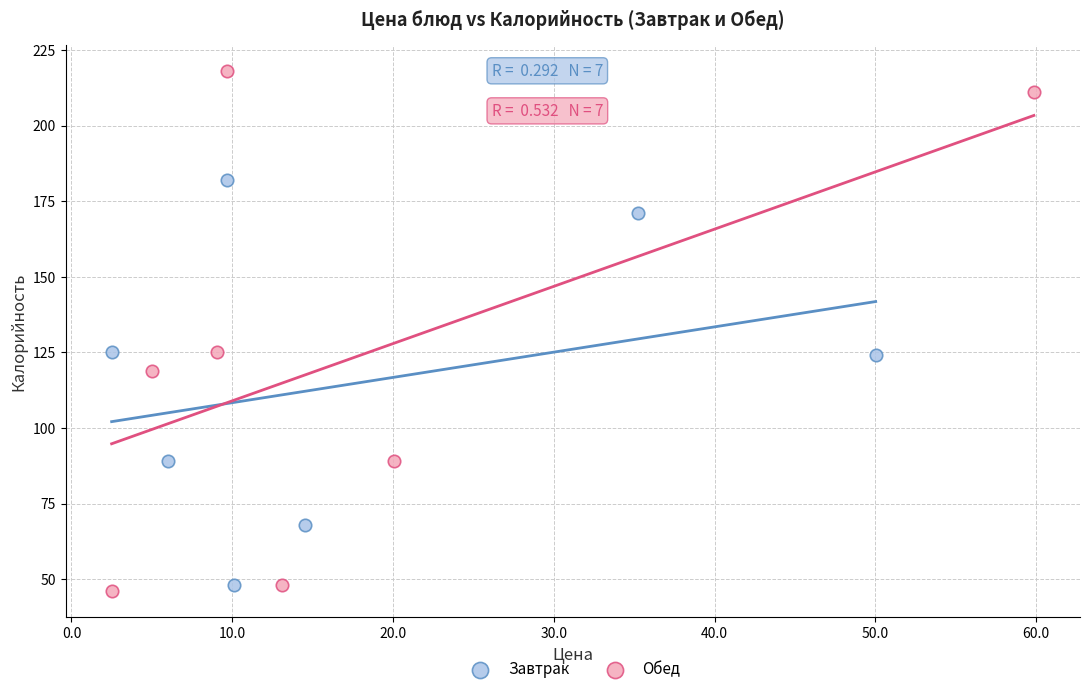

Which series contains the highest Y value?

Обед